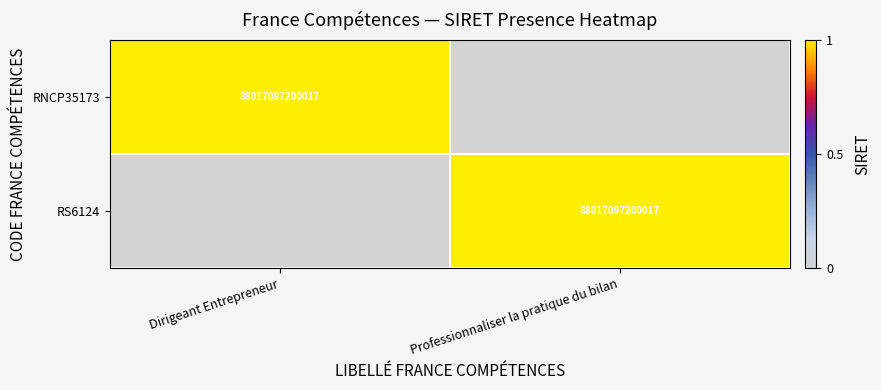

True or false: RS6124 has a value of 88017097200017 at Professionnaliser la pratique du bilan.

True